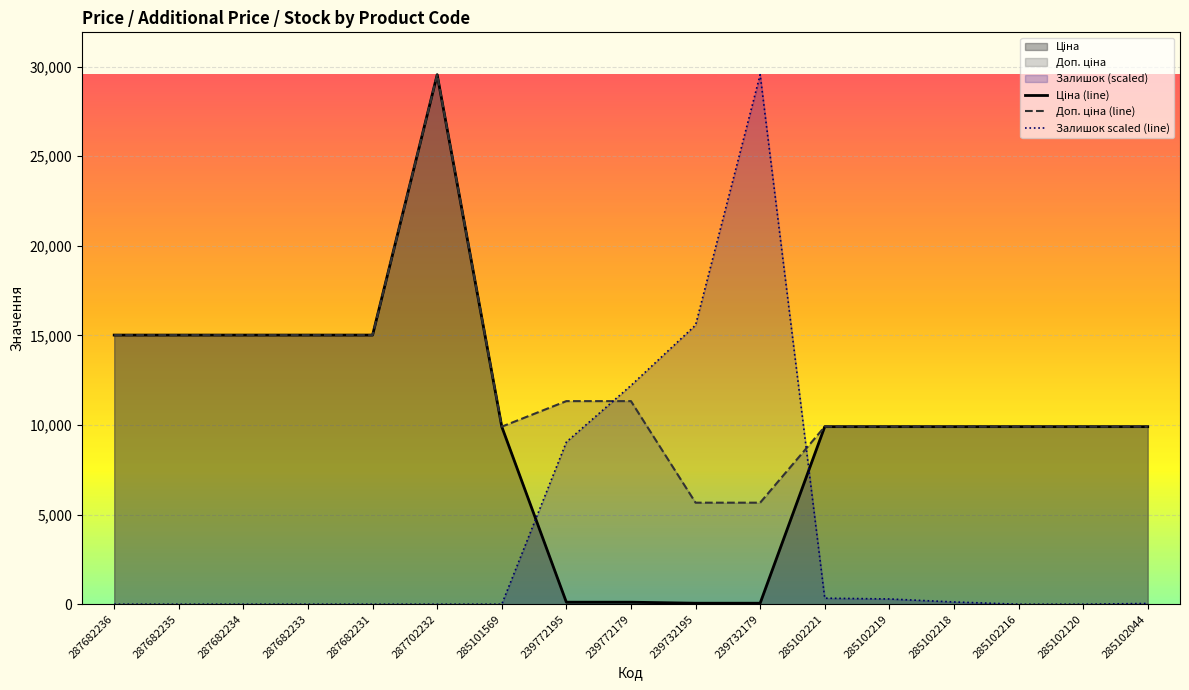

At how many categories does at least one series exceed 6176?

17